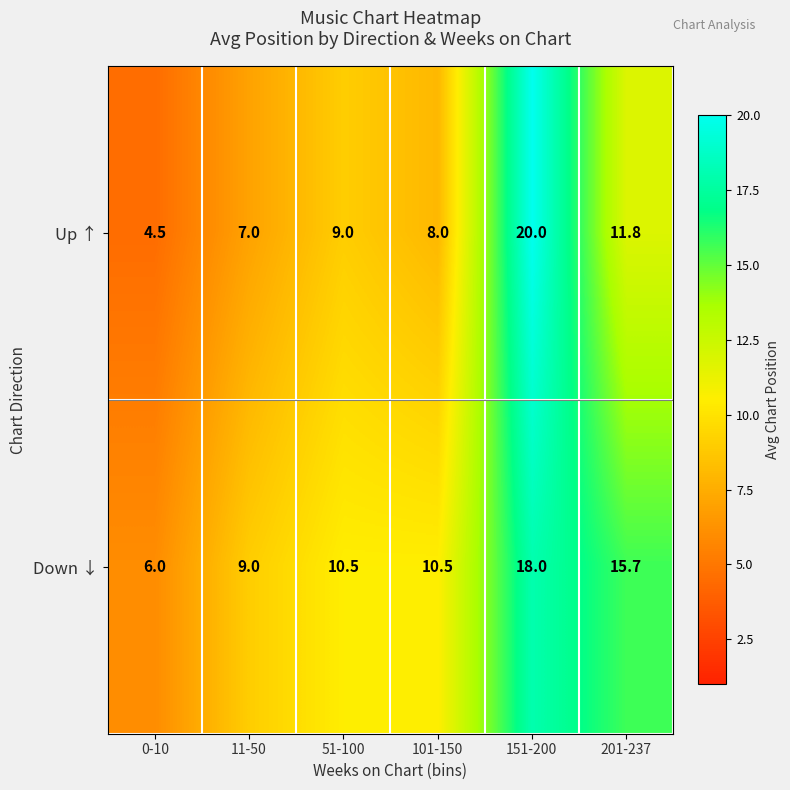

Reading right to left, what are all the values shown in this chart?

Up ↑: 11.8	20.0	8.0	9.0	7.0	4.5
Down ↓: 15.7	18.0	10.5	10.5	9.0	6.0